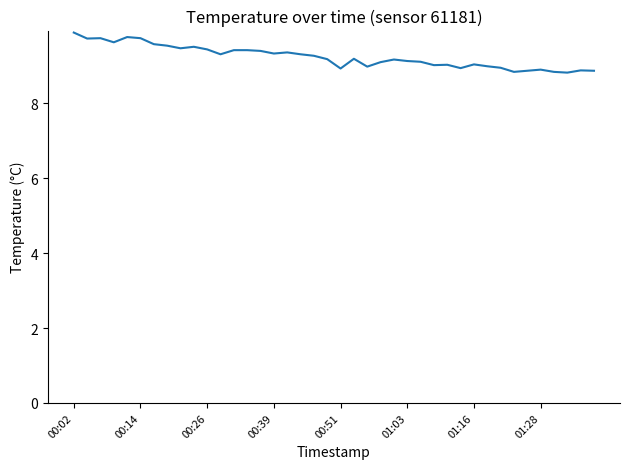

What is the minimum value shown in the chart?

8.8